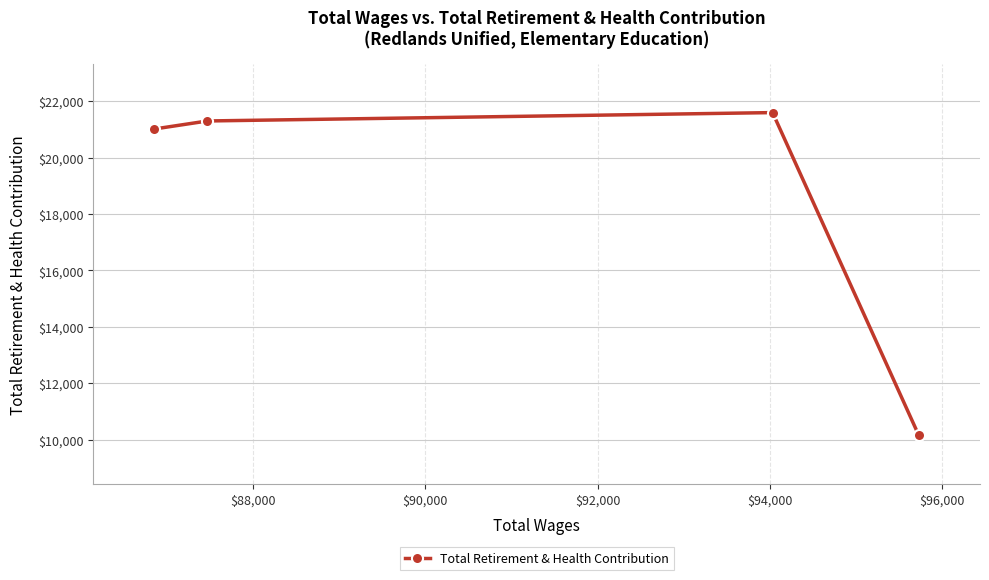

What is the minimum value shown in the chart?

10148